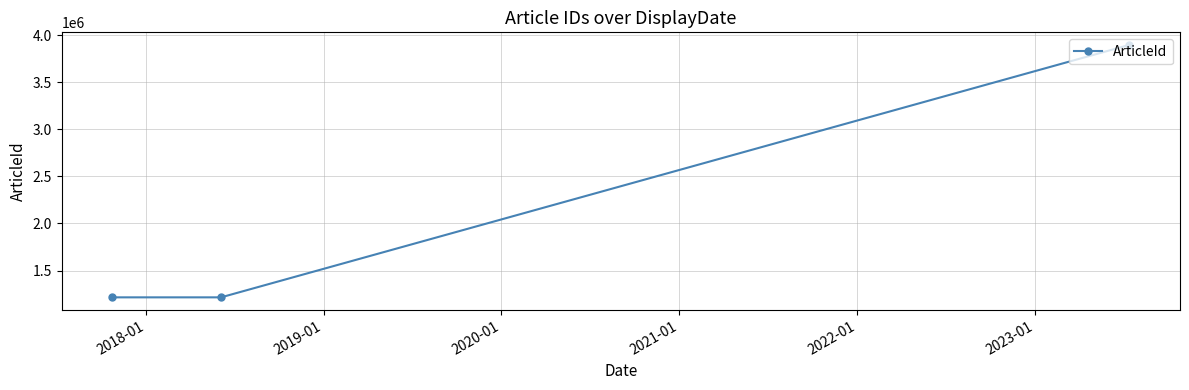

What is the minimum value shown in the chart?

1215149